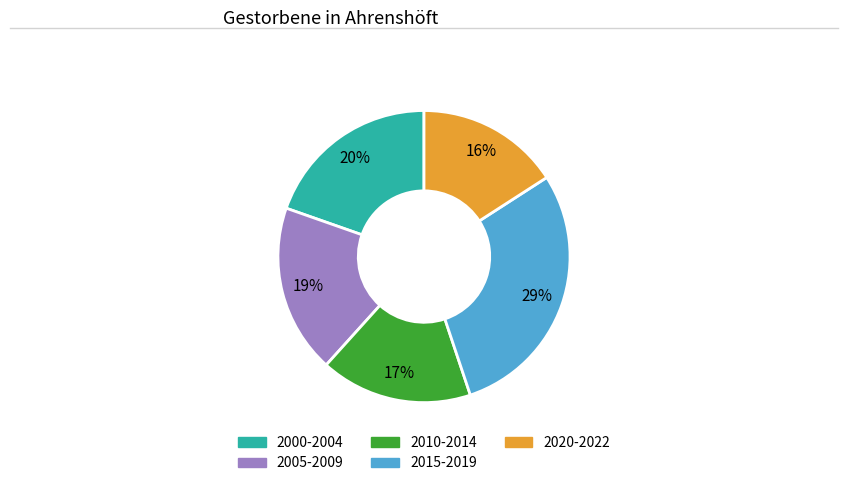

Does any single category account for the majority?

No